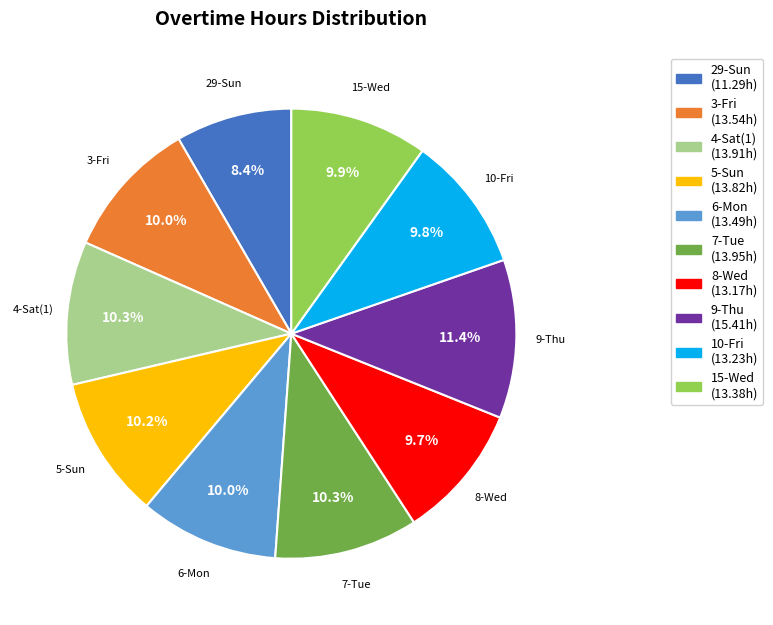

To the nearest percent, what is the difference between the largest and smallest slice percentages?

3%